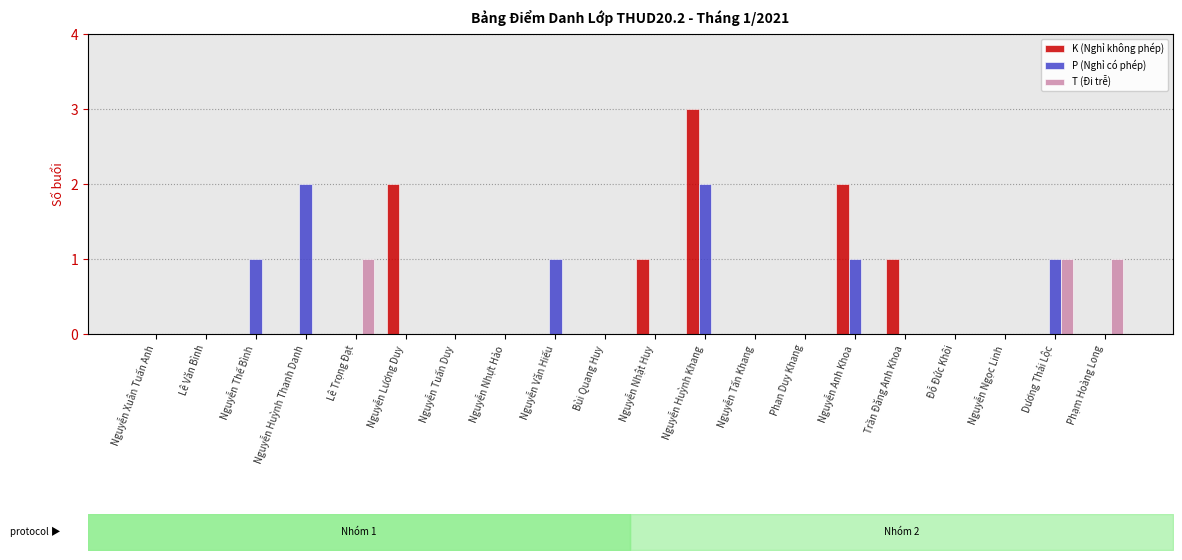

Count the P (Nghỉ có phép) values in the range 0 to 1.

18